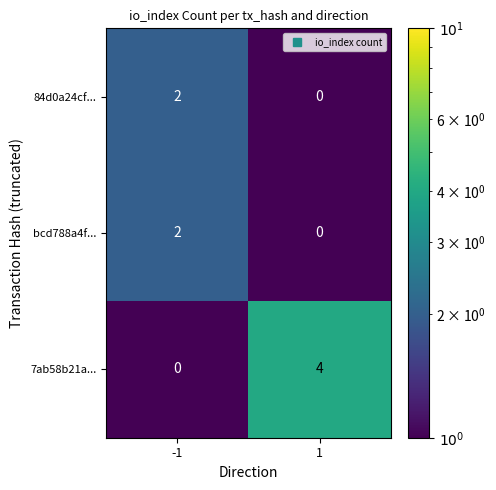

At how many categories does at least one series exceed 0?

2